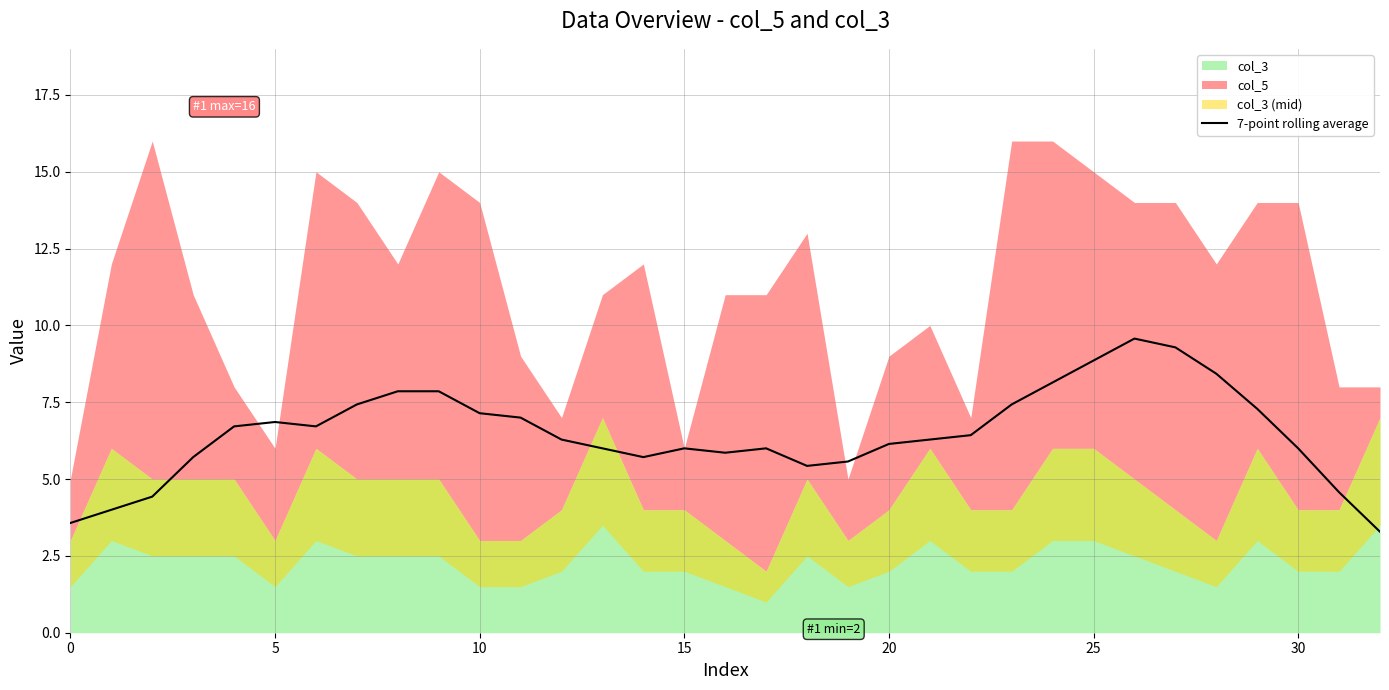

Read the value at 17.

6.0